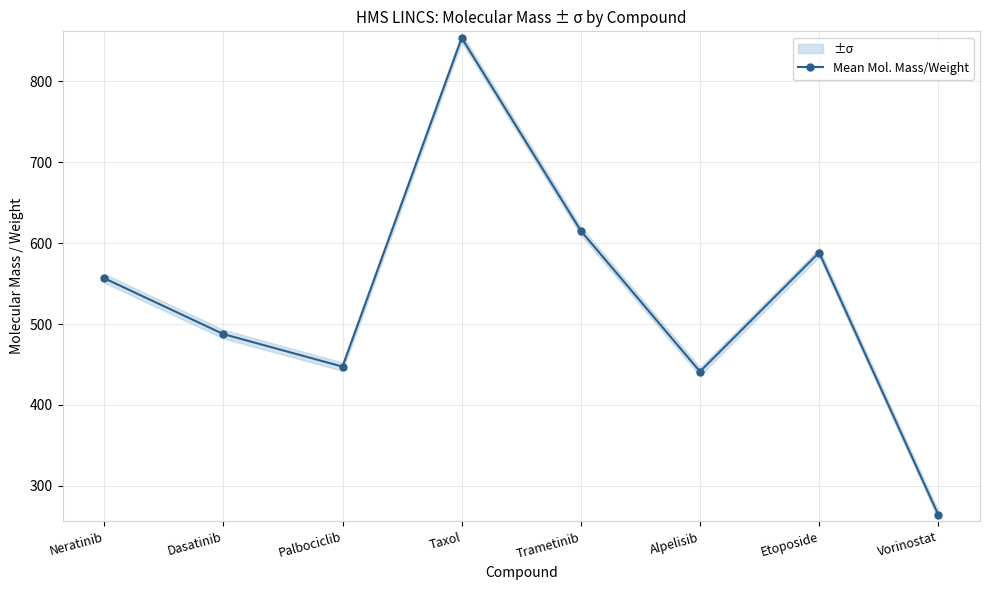

Does the chart have visible grid lines?

Yes